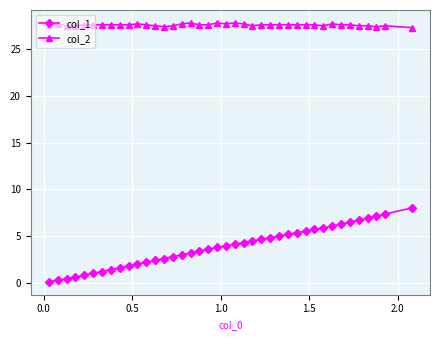

What is the value of the col_1 point at the 9th from the left?

1.6